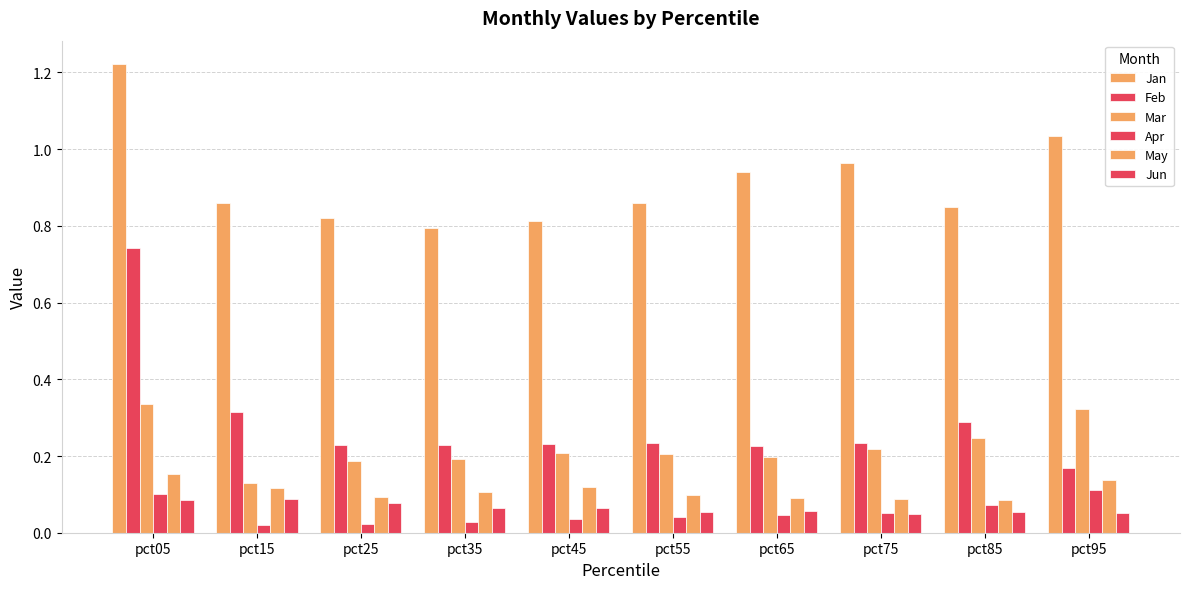

How many categories are shown in the chart?

10